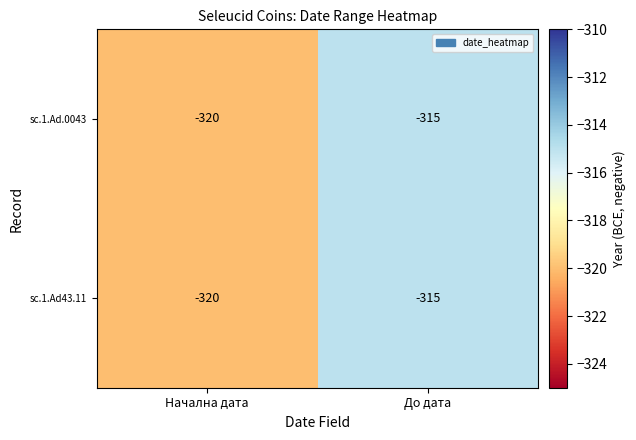

Reading left to right, transcribe all the data shown in this chart.

sc.1.Ad.0043: Начална дата=-320	До дата=-315
sc.1.Ad43.11: Начална дата=-320	До дата=-315